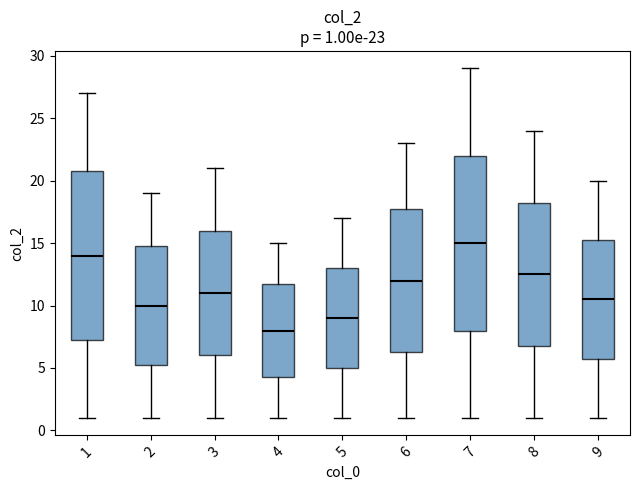

Which box's median line is the lowest?

4